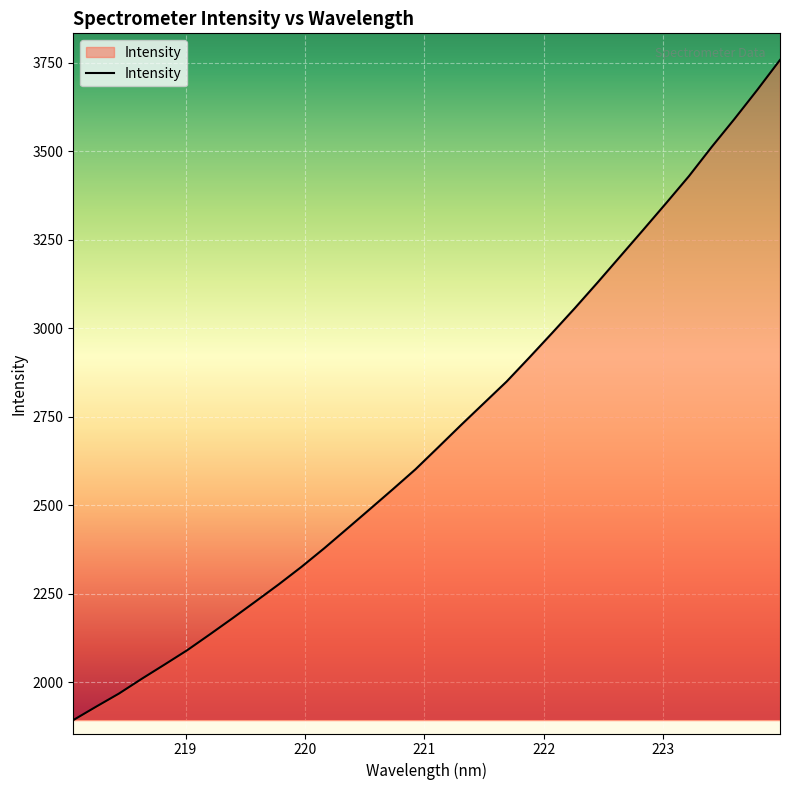

What is the smallest value displayed?

1893.4